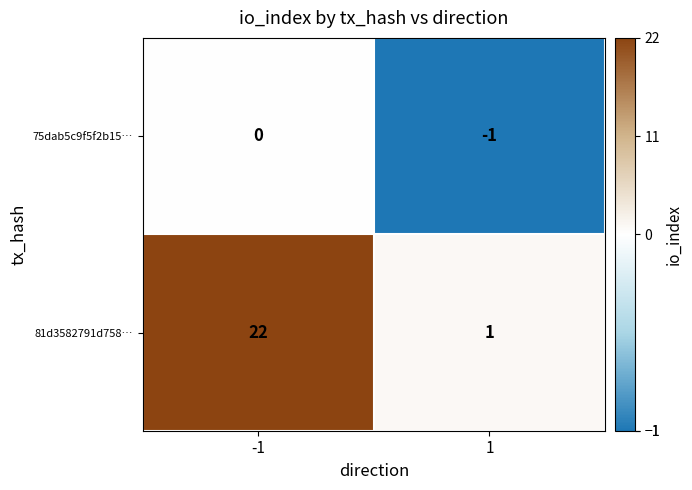

List the series in order of their peak value, lowest first.

75dab5c9f5f2b15…, 81d3582791d758…